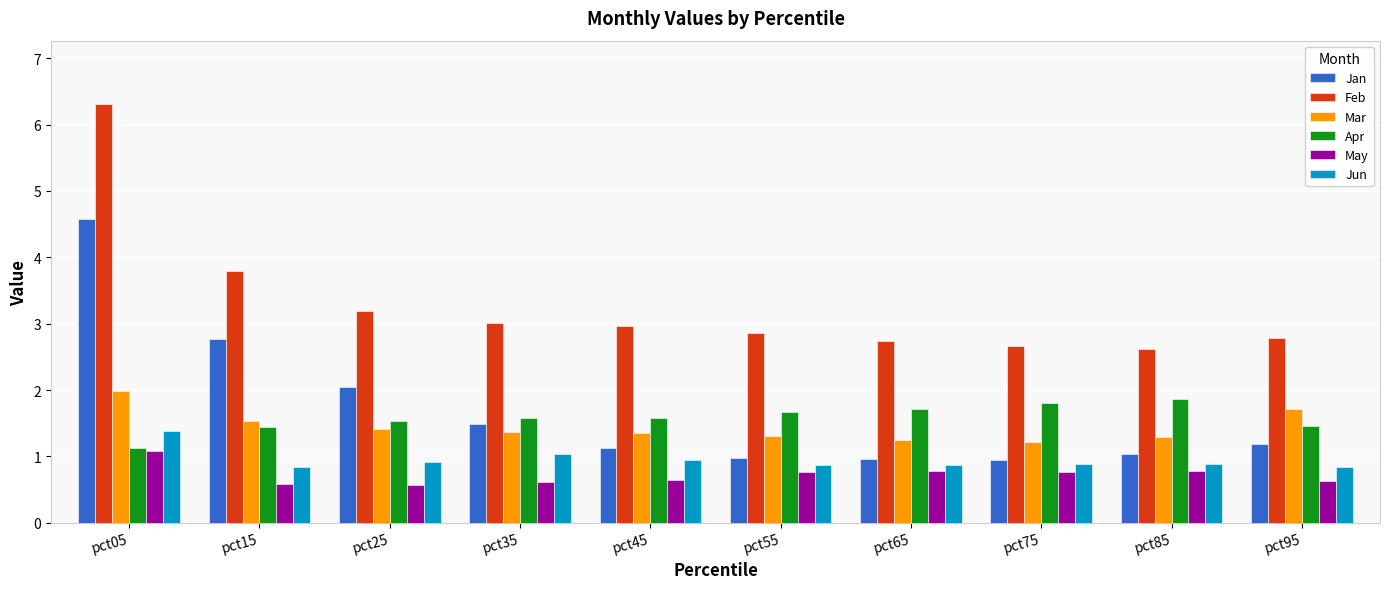

What is the value of the Apr bar at the 6th from the left?

1.7